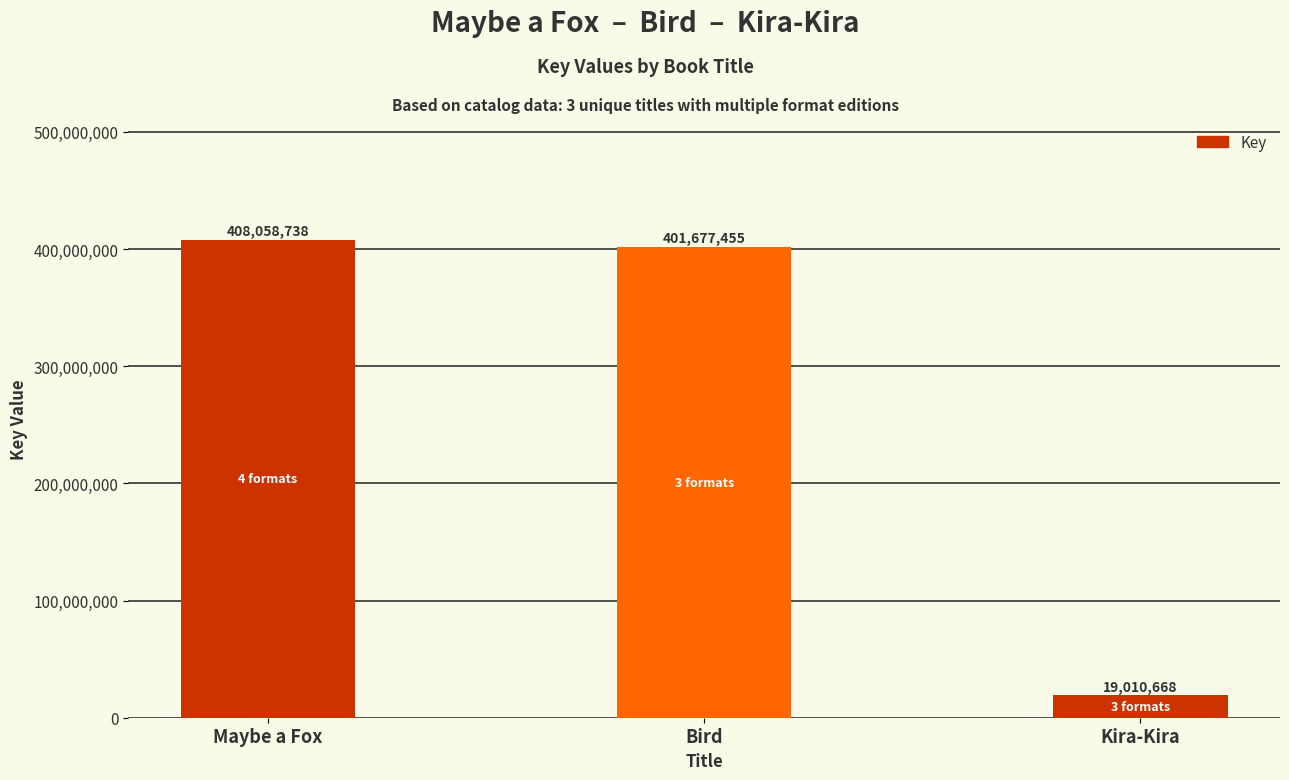

What is the value of the 2nd bar from the left?

401677455